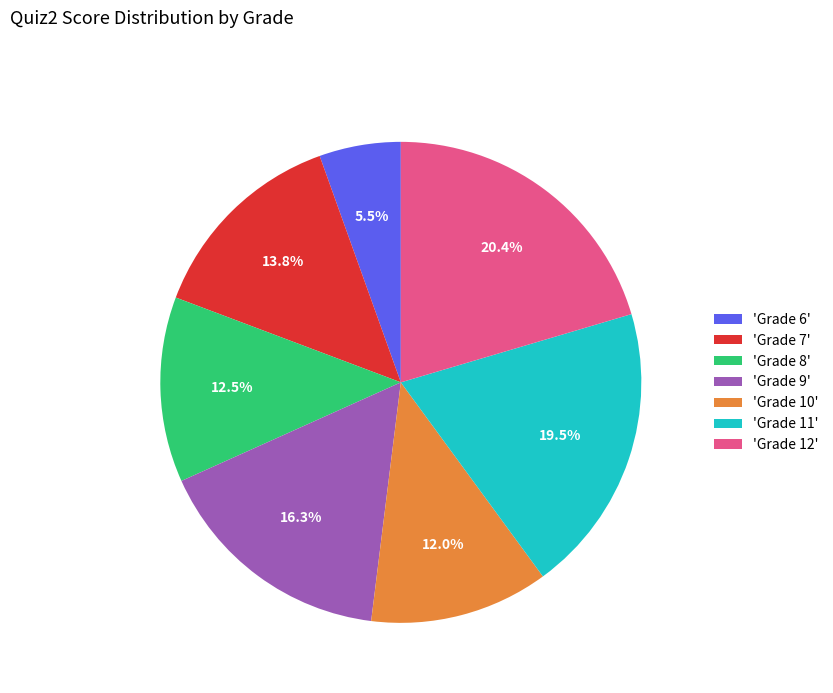

Is there any slice that represents more than half of the pie?

No